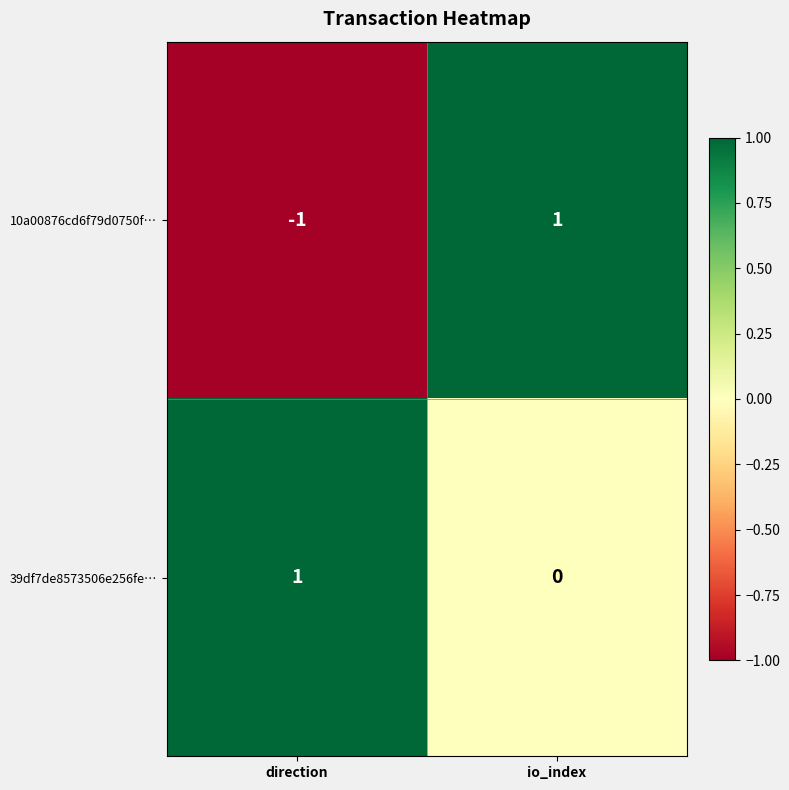

Reading left to right, extract all data points from this chart.

10a00876cd6f79d0750f…: direction=-1	io_index=1
39df7de8573506e256fe…: direction=1	io_index=0